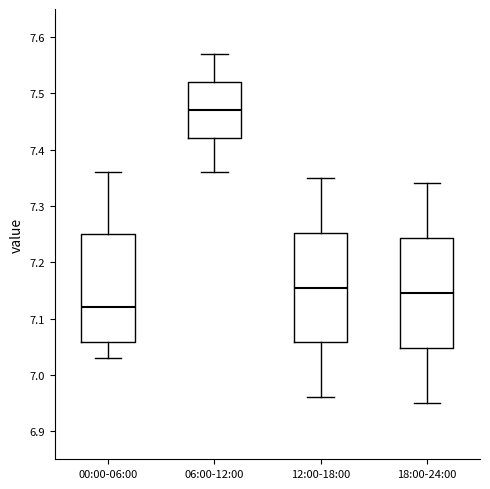

Reading left to right, transcribe this box plot: for each box, give where its median line is, the range the box spans, and where its two whiskers end, as read against the y-axis. The values are not printed on the chart, so give them approximately, as read against the axis.

00:00-06:00: median 7.12, box 7.06 to 7.25, whiskers 7.03 to 7.36
06:00-12:00: median 7.47, box 7.42 to 7.52, whiskers 7.36 to 7.57
12:00-18:00: median 7.16, box 7.06 to 7.25, whiskers 6.96 to 7.35
18:00-24:00: median 7.15, box 7.05 to 7.24, whiskers 6.95 to 7.34